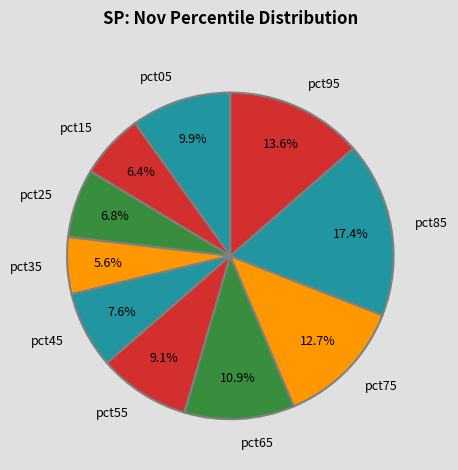

Combined, do pct45 and pct85 account for over 50%?

No